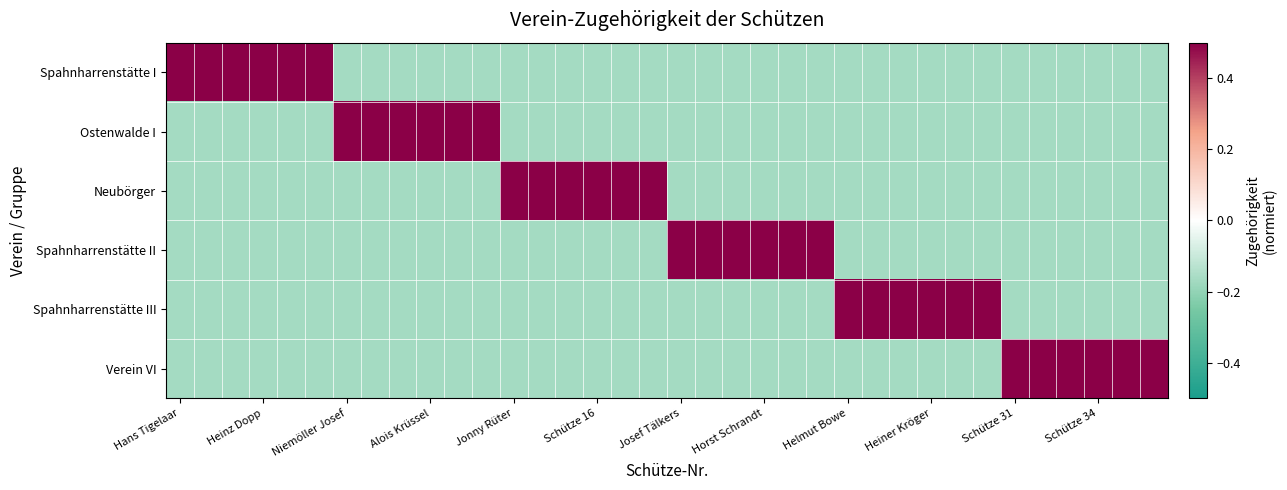

At which category is the sum across all series the highest?

Hans Tigelaar